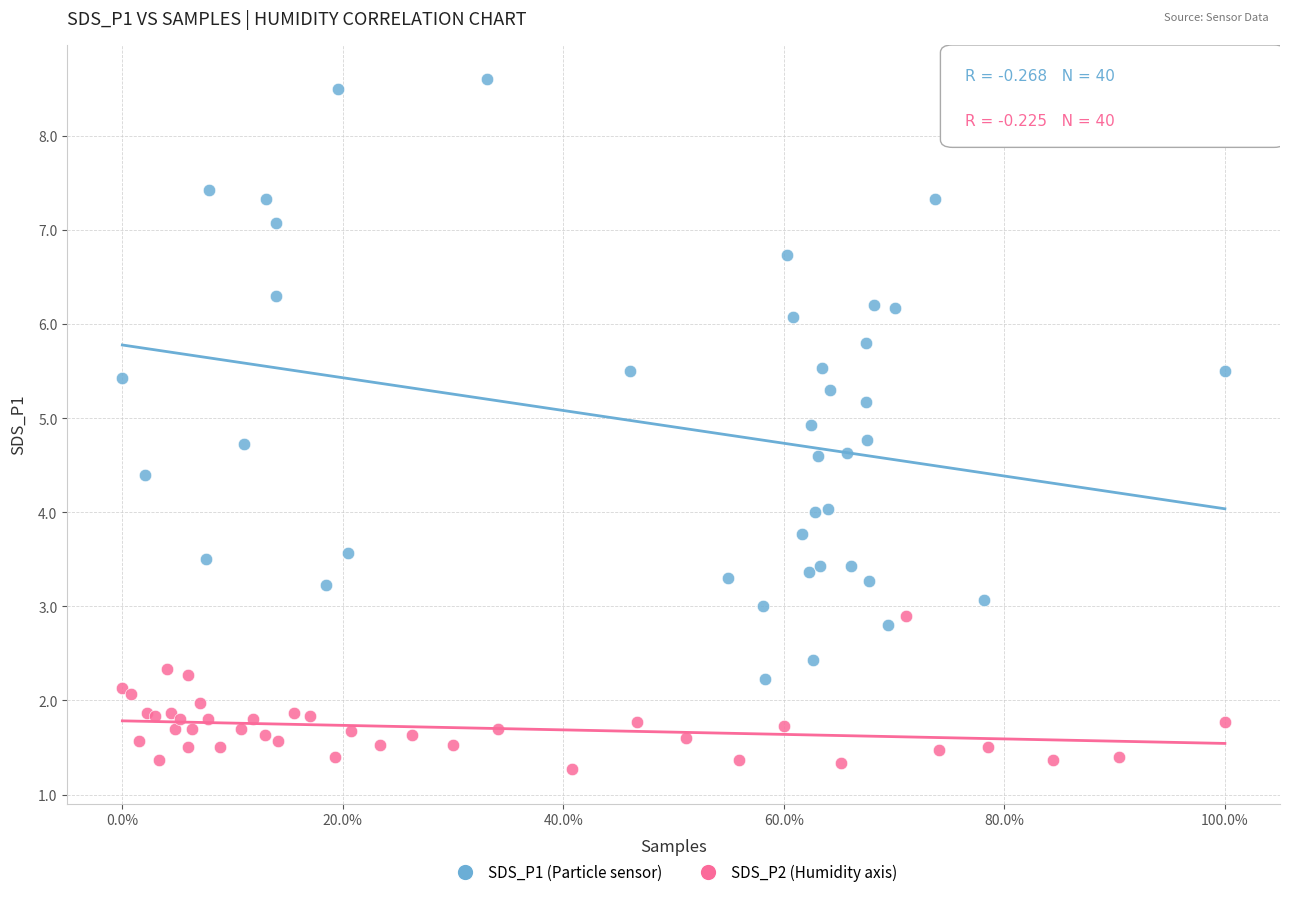

Which series contains the highest Y value?

SDS_P1 (Particle sensor)